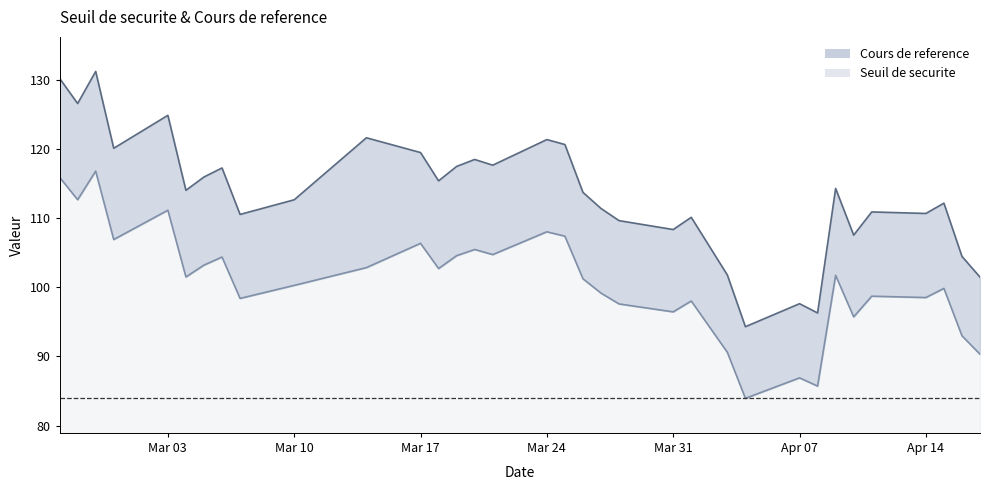

Which has a higher value, 2025-04-04 or 2025-04-09?

2025-04-09